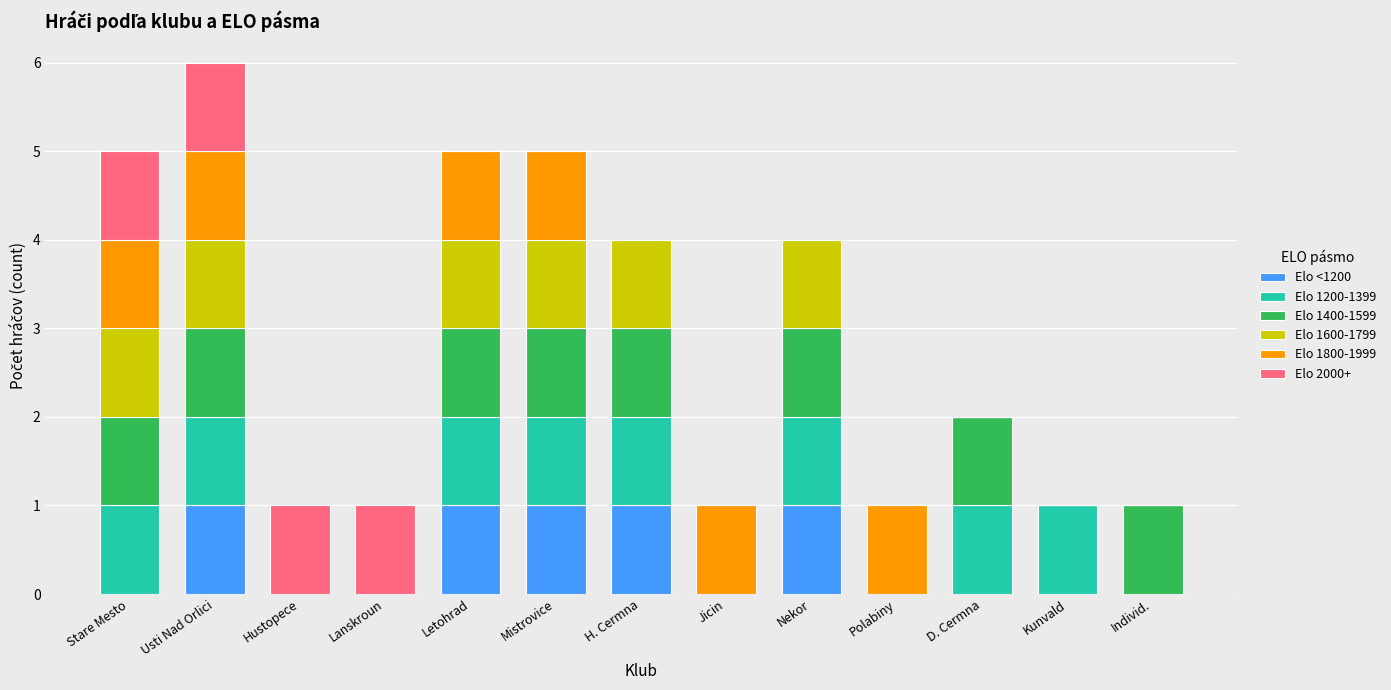

At which category is the sum across all series the highest?

Usti Nad Orlici